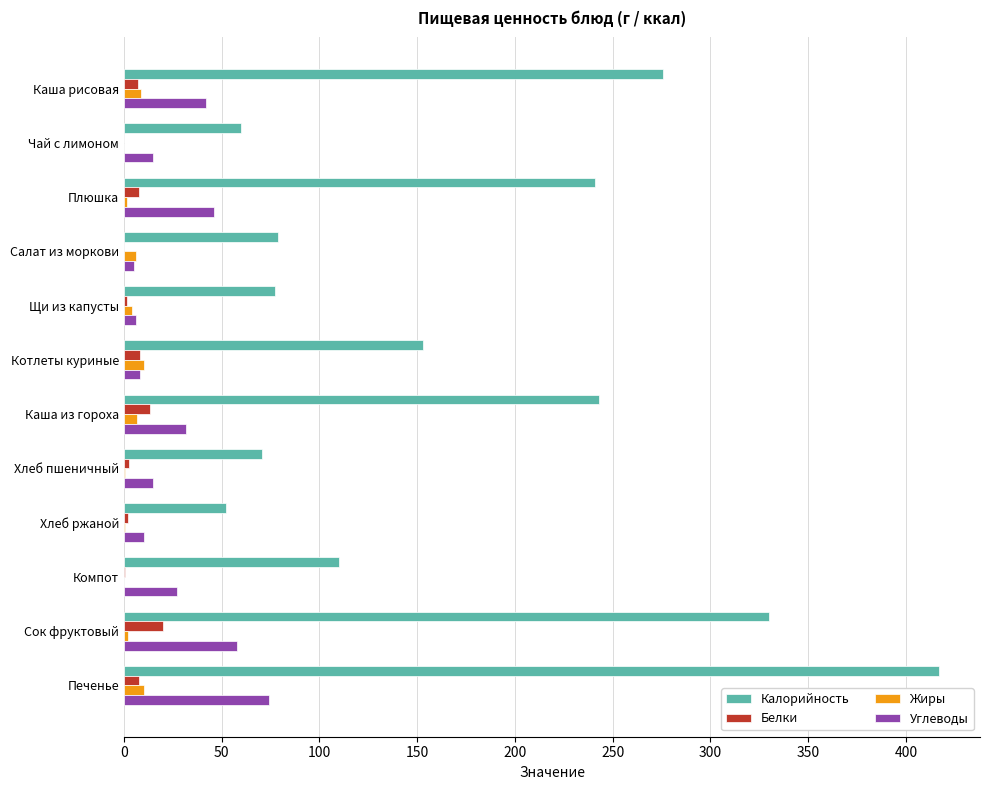

Which series has the largest total across all categories?

Калорийность